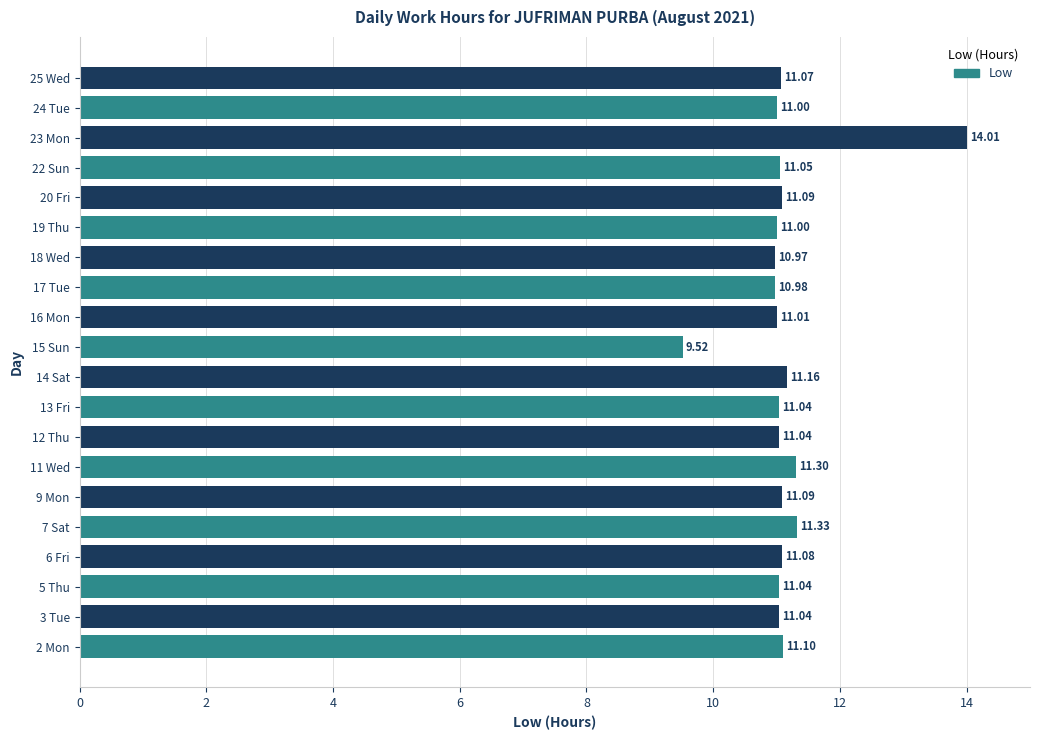

What is the difference between the second highest and second lowest values?

0.4